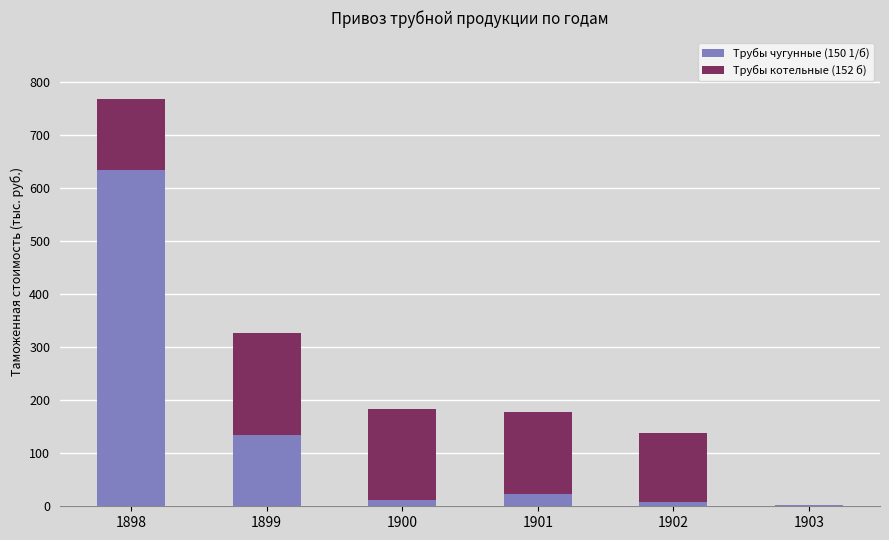

What is the sum of all Трубы чугунные (150 1/б) values?

815.1